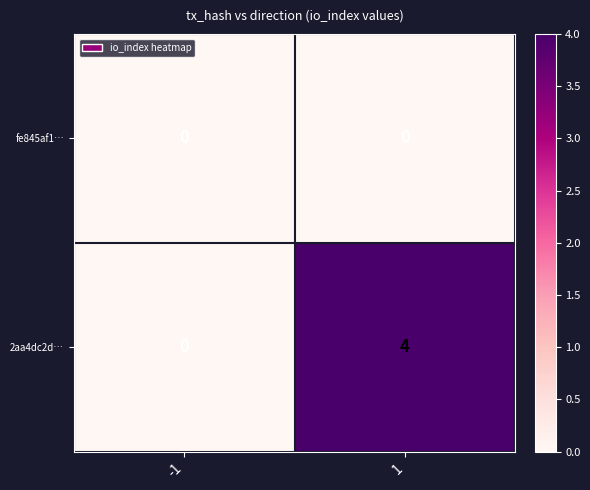

Reading left to right, transcribe all the data shown in this chart.

fe845af1…: 0	0
2aa4dc2d…: 0	4